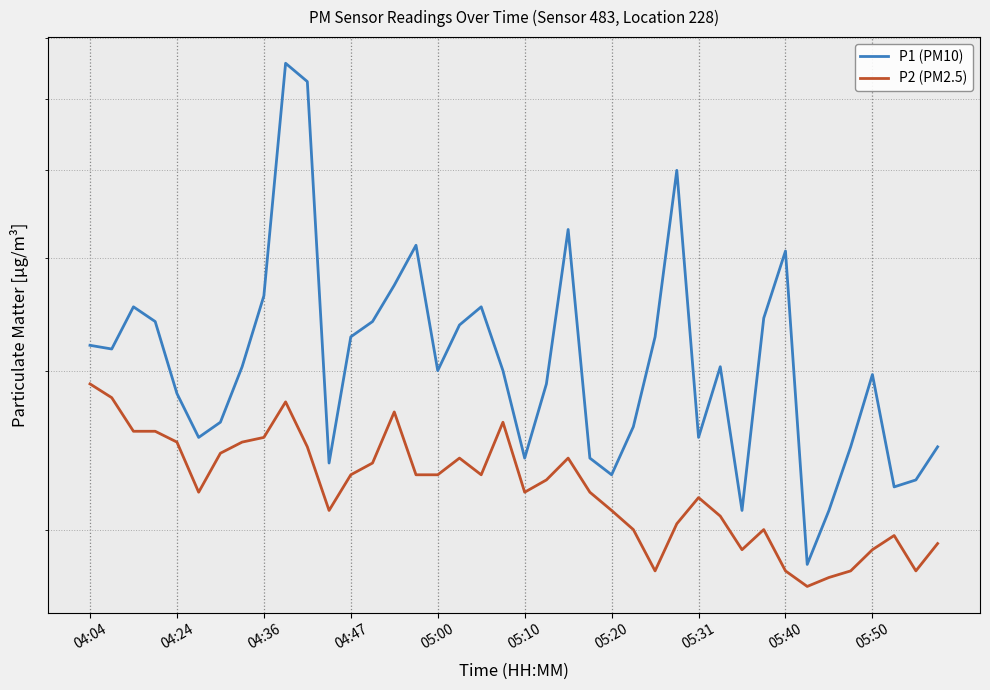

Rank the categories by P2 (PM2.5) value from lowest to highest.

33, 34, 26, 32, 35, 38, 30, 36, 39, 37, 25, 31, 27, 29, 11, 24, 28, 05:10, 20, 23, 21, 12, 15, 16, 18, 13, 17, 22, 05:20, 10, 05:00, 05:31, 05:40, 04:36, 04:47, 19, 14, 05:50, 04:24, 04:04